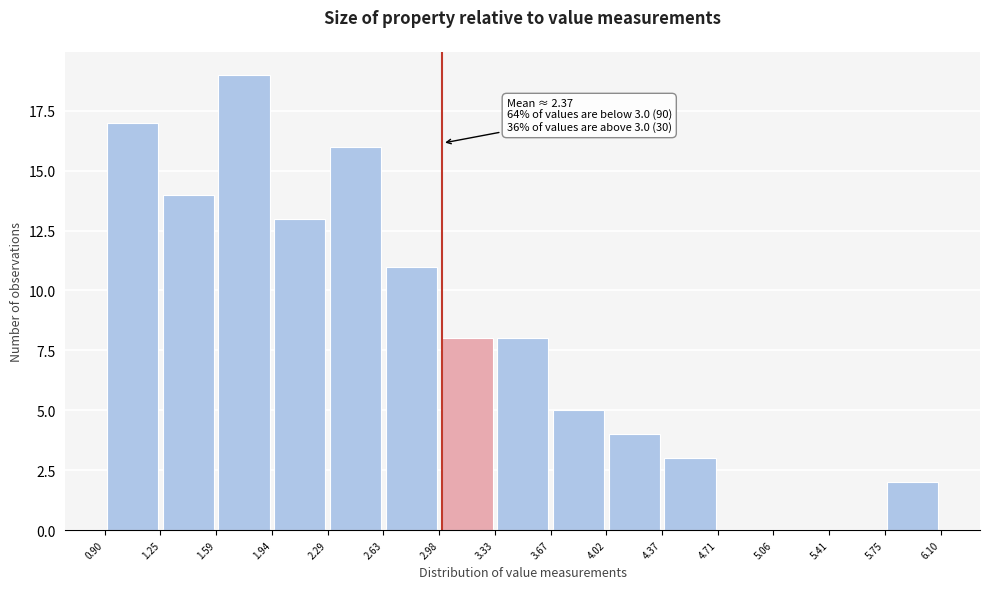

Over which range of the x-axis is the bar tallest?

1.59 to 1.94